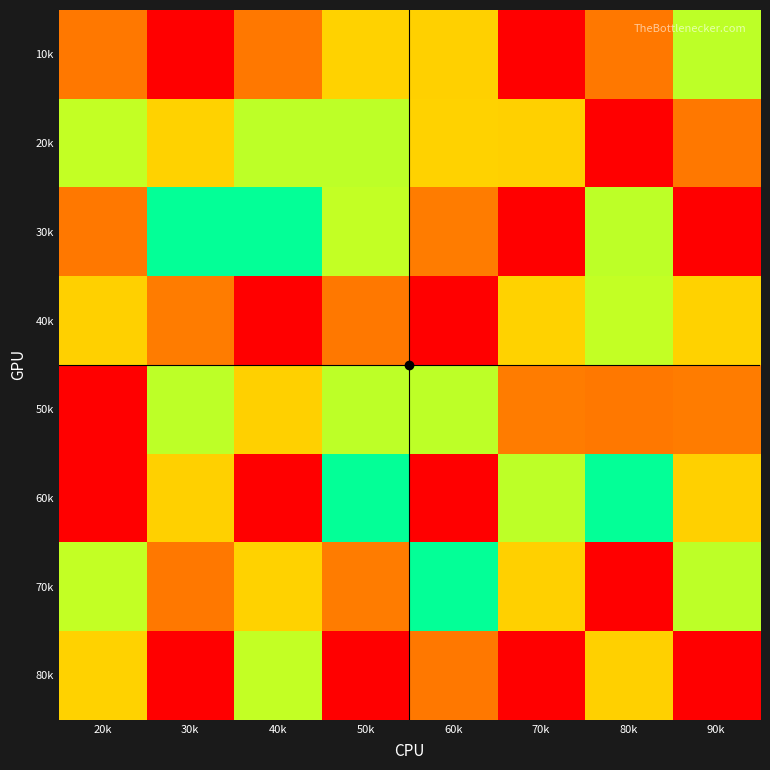

What is the spread (max minus min) of values at 20k?

8